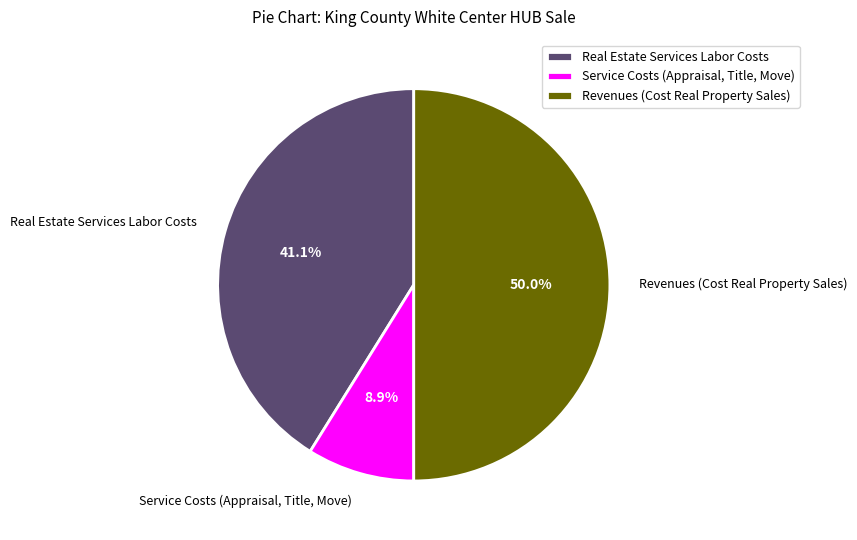

Which category has the biggest portion of the pie?

Revenues (Cost Real Property Sales)